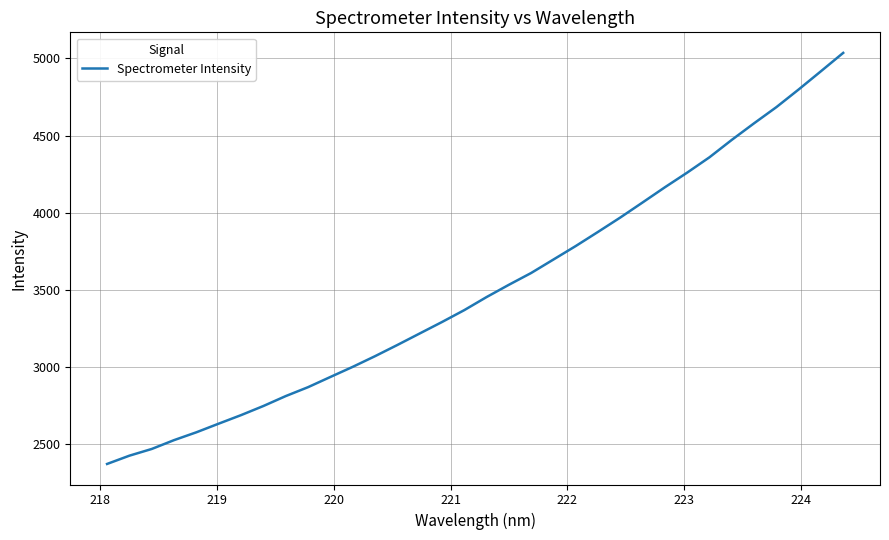

What is the smallest value displayed?

2368.8